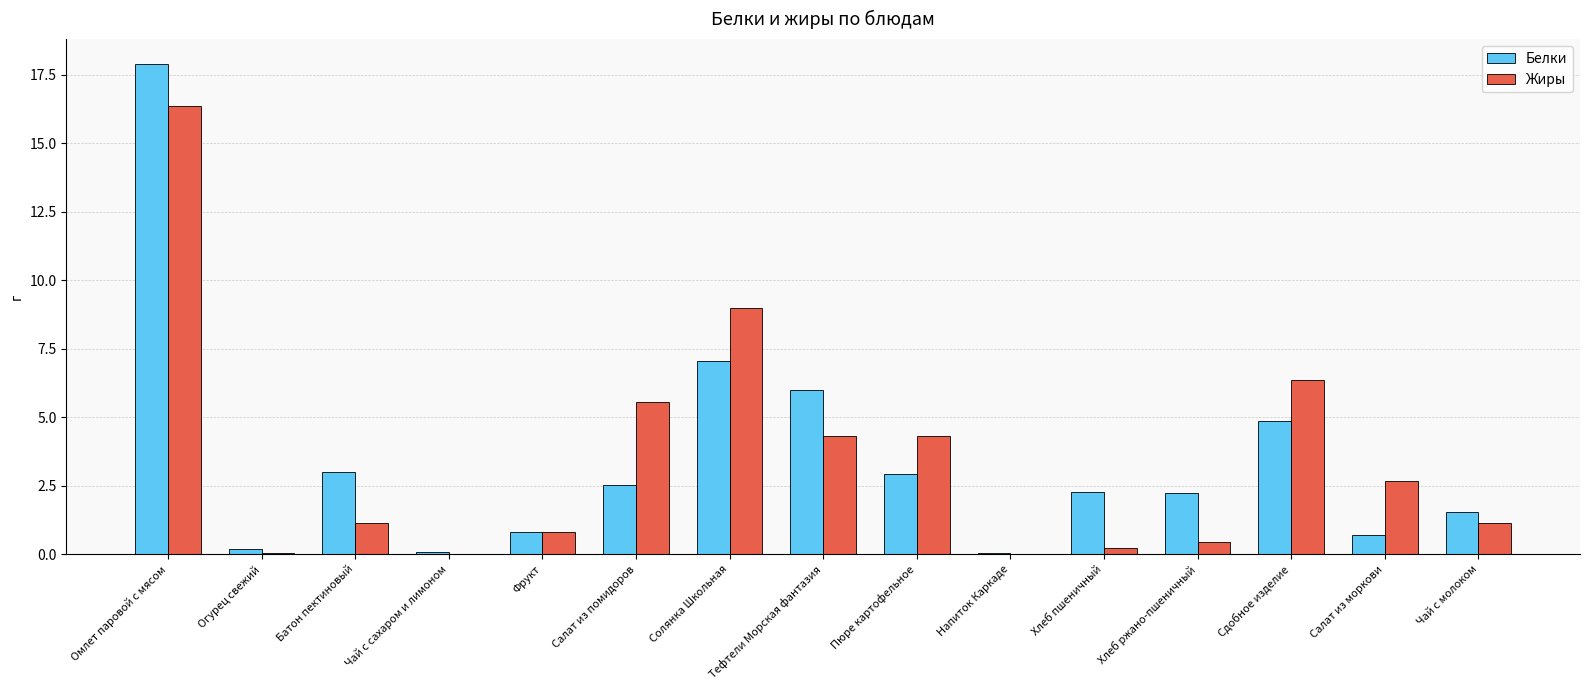

Which series changed the most between Чай с сахаром и лимоном and Салат из моркови?

Жиры